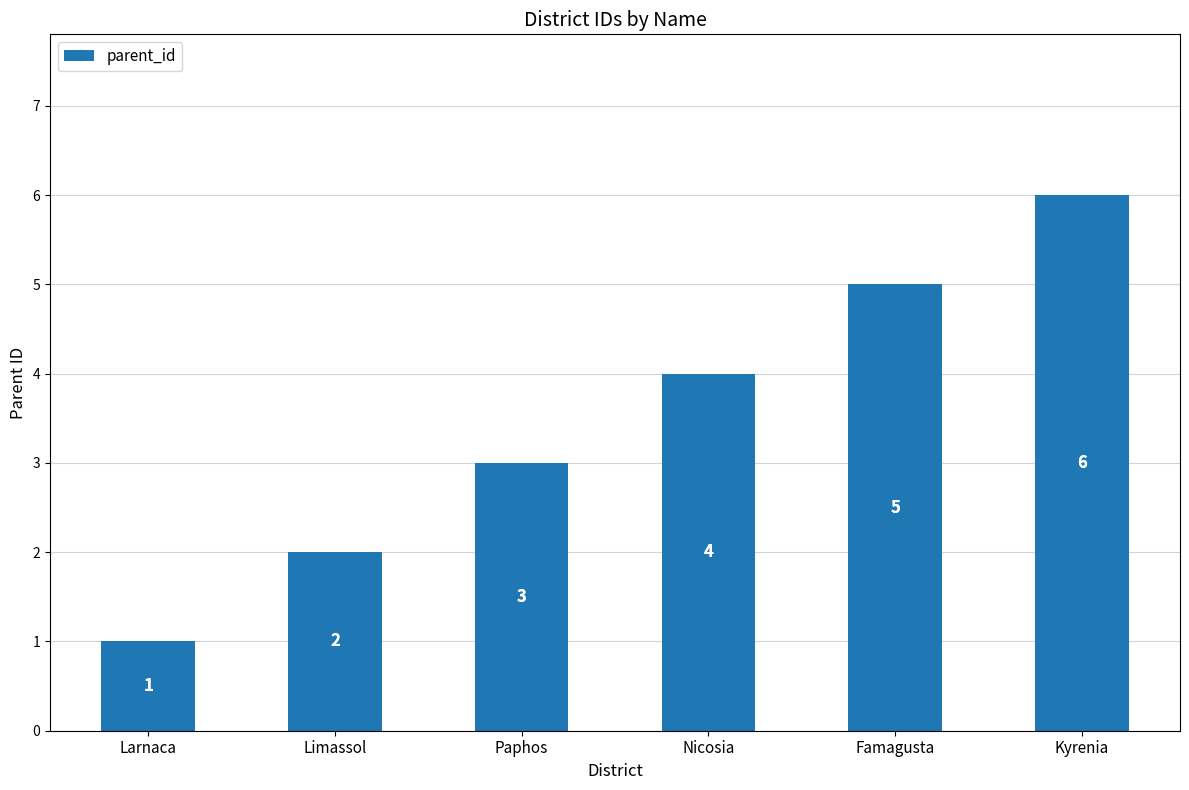

What position from the right is Limassol?

5